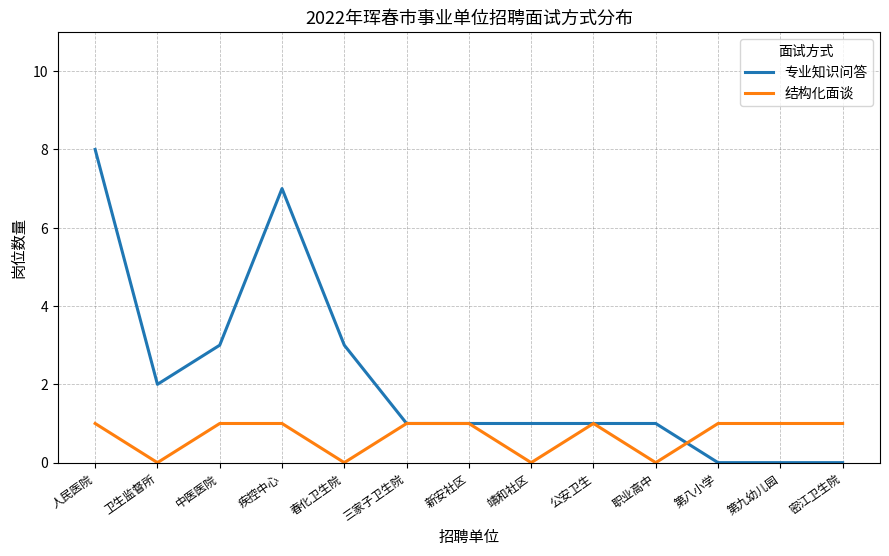

Rank the series at 职业高中 from lowest to highest value.

结构化面谈, 专业知识问答